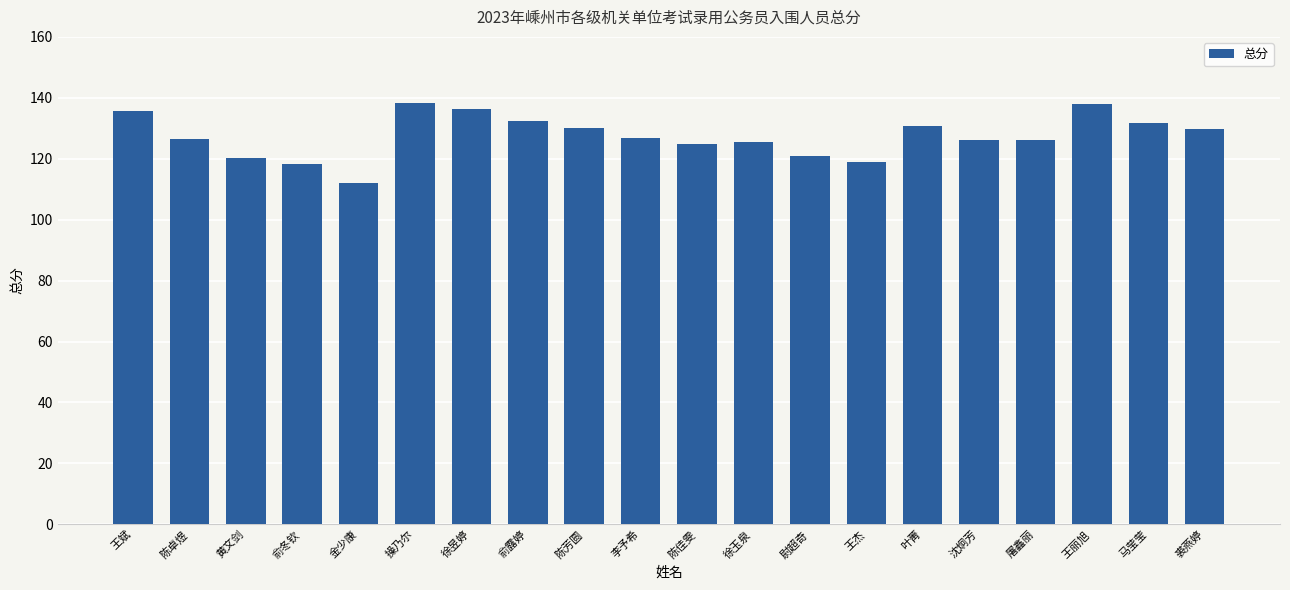

Is it true that the value at 俞露婷 is 89.6?

False